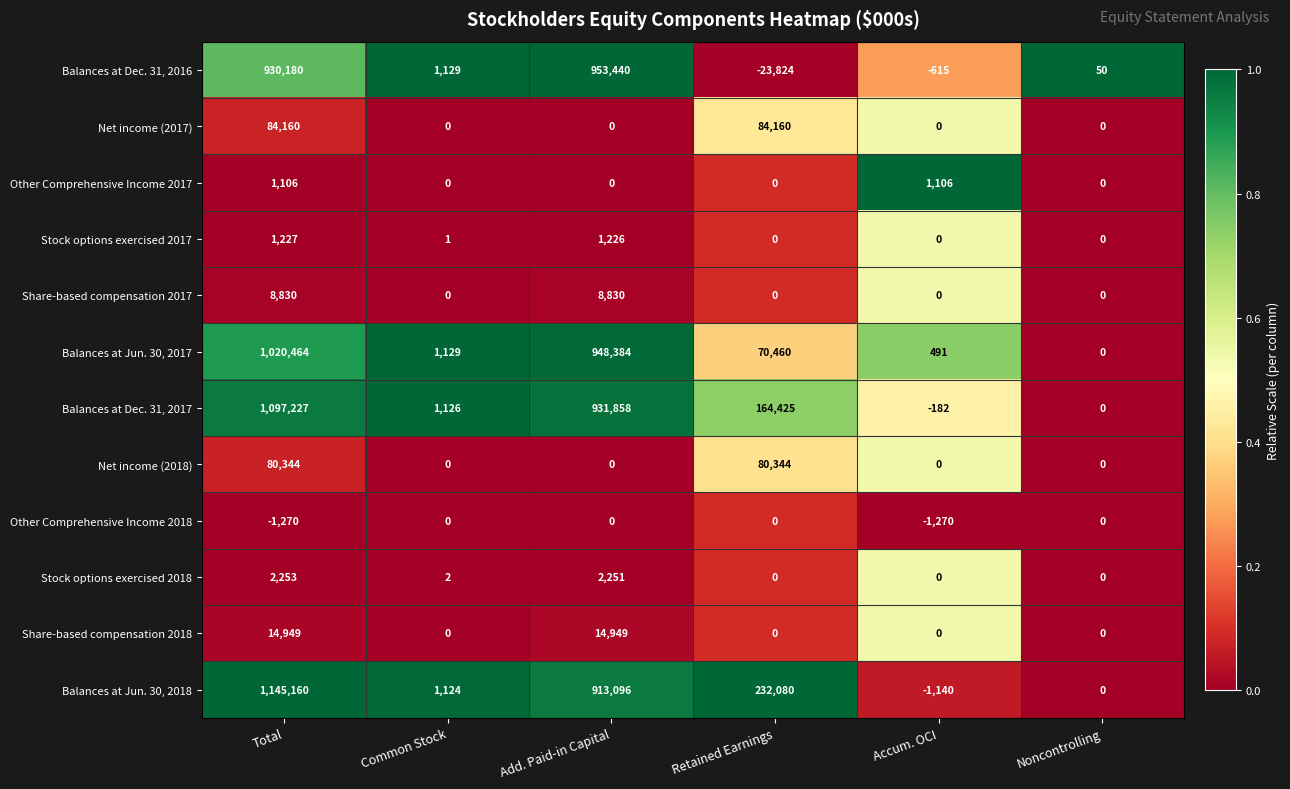

What is the difference between the Balances at Dec. 31, 2017 values at Common Stock and Retained Earnings?

163299